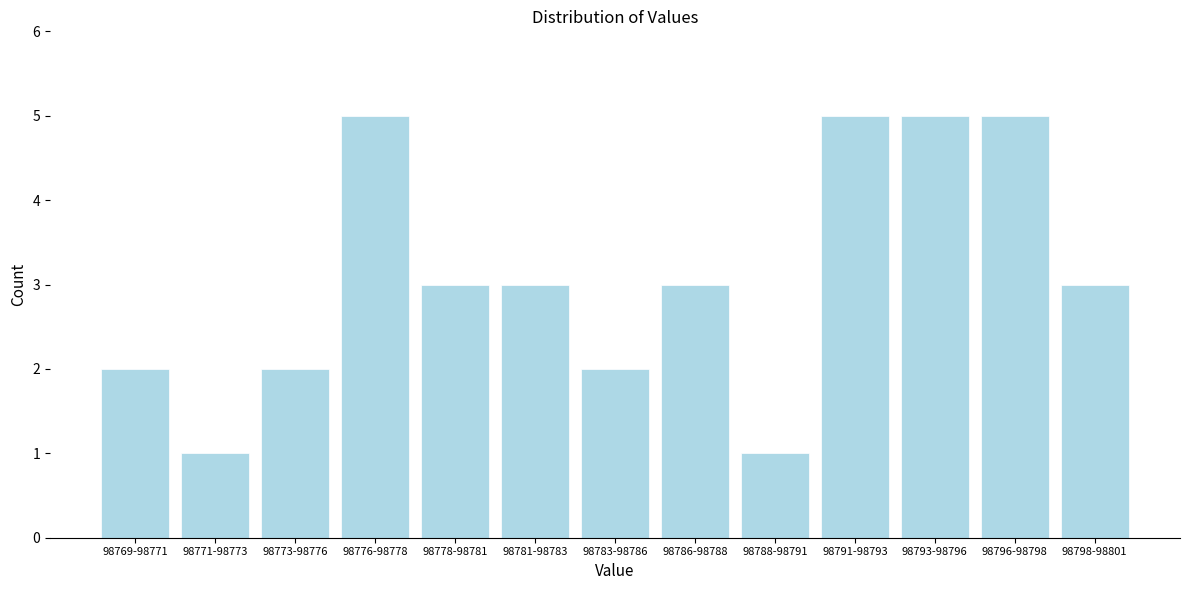

Reading left to right, list all the values displayed in this chart.

98769-98771=2	98771-98773=1	98773-98776=2	98776-98778=5	98778-98781=3	98781-98783=3	98783-98786=2	98786-98788=3	98788-98791=1	98791-98793=5	98793-98796=5	98796-98798=5	98798-98801=3